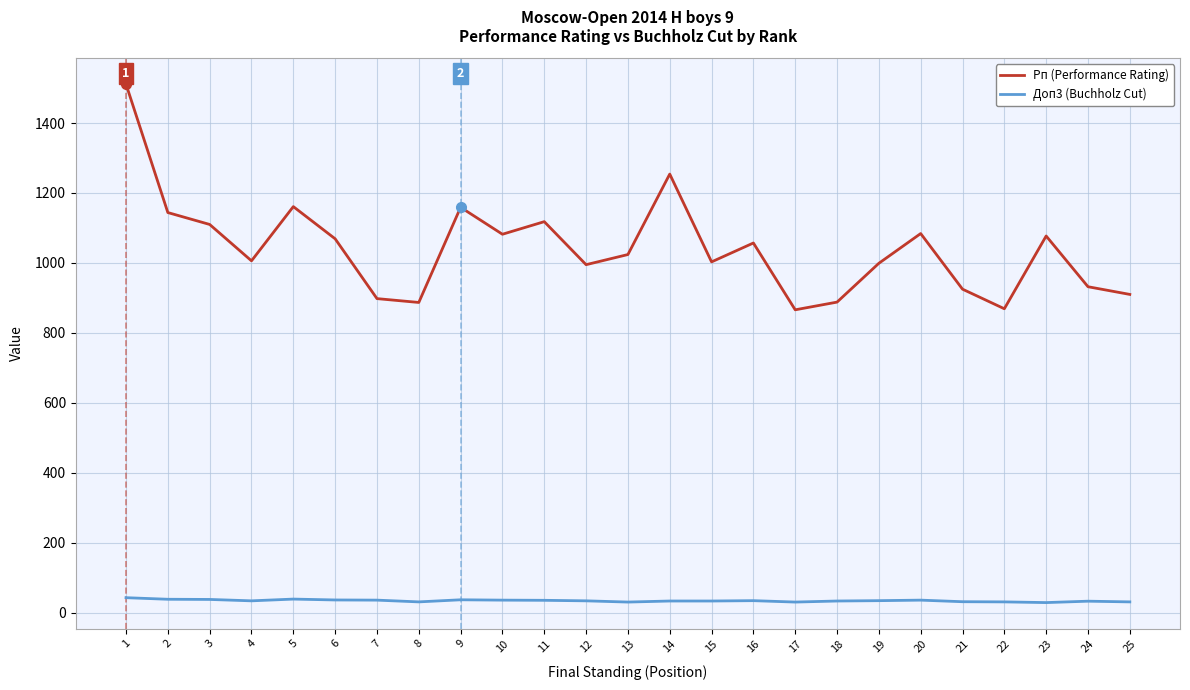

At which label does Рп (Performance Rating) reach its peak?

1